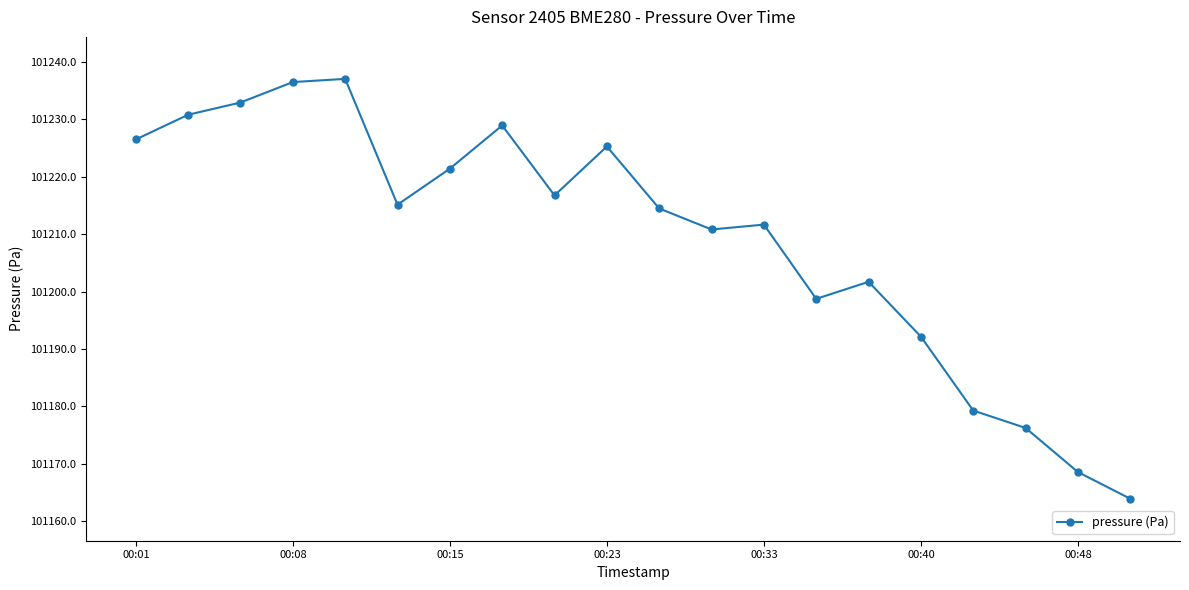

How many lines are shown in the chart?

1